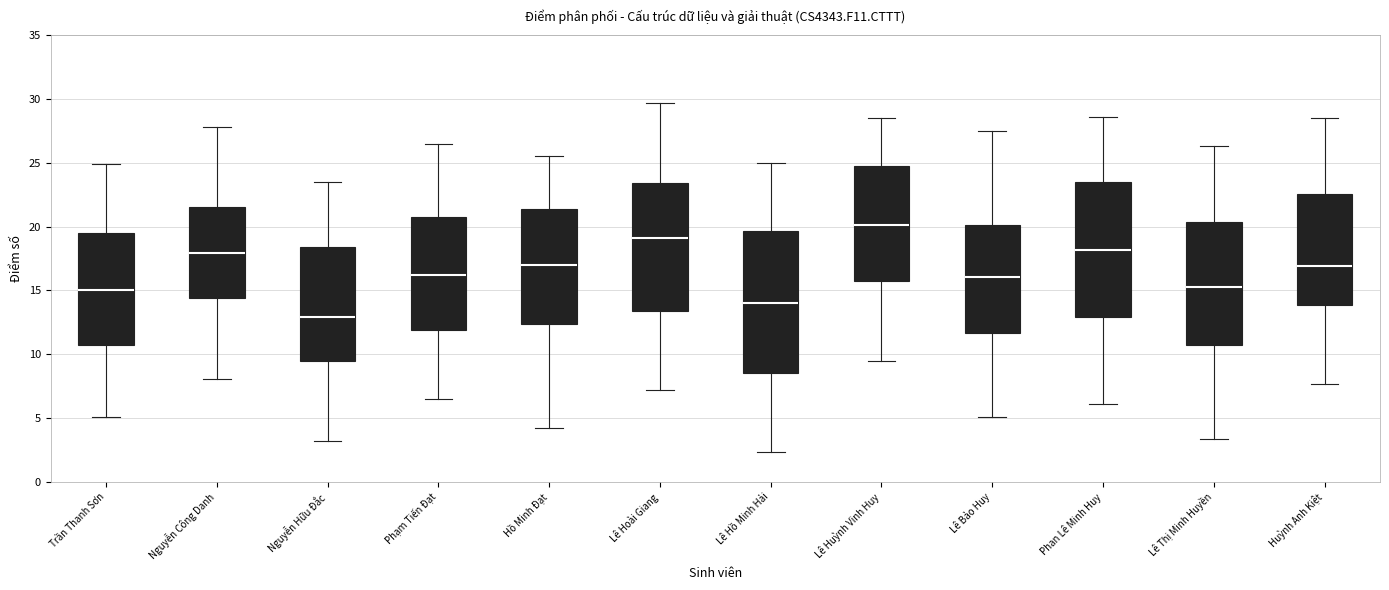

Comparing the boxes themselves (not the whiskers), which one is the tallest?

Lê Hồ Minh Hải